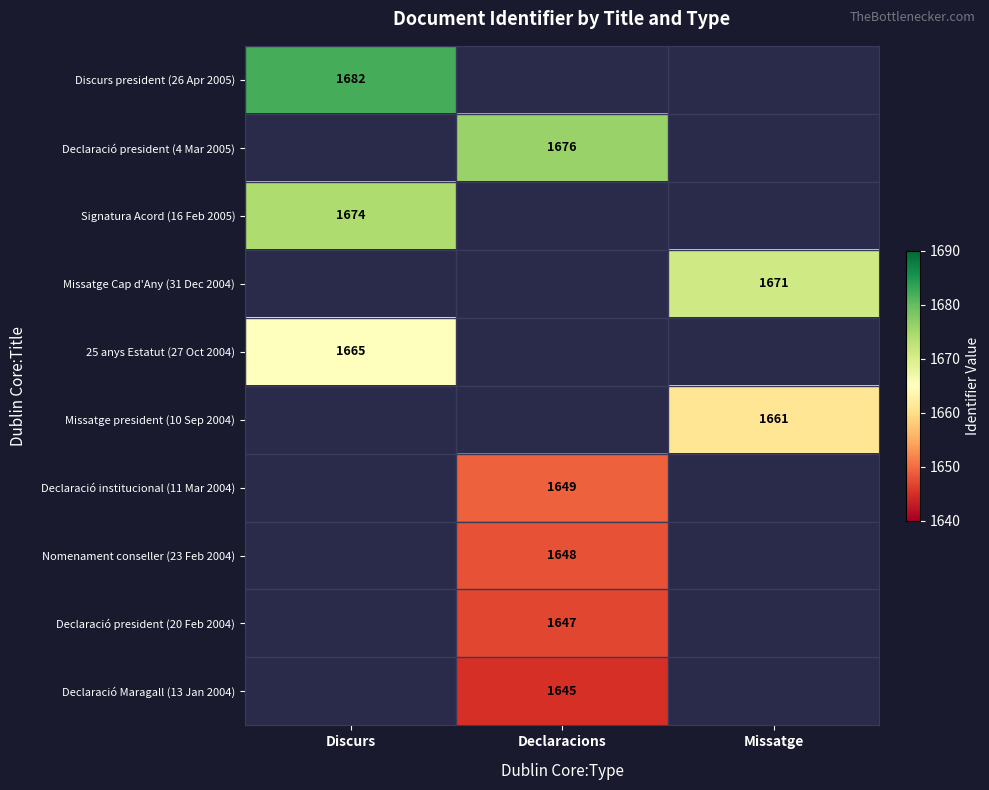

Is it true that 25 anys Estatut (27 Oct 2004) equals 1665 at Discurs?

True